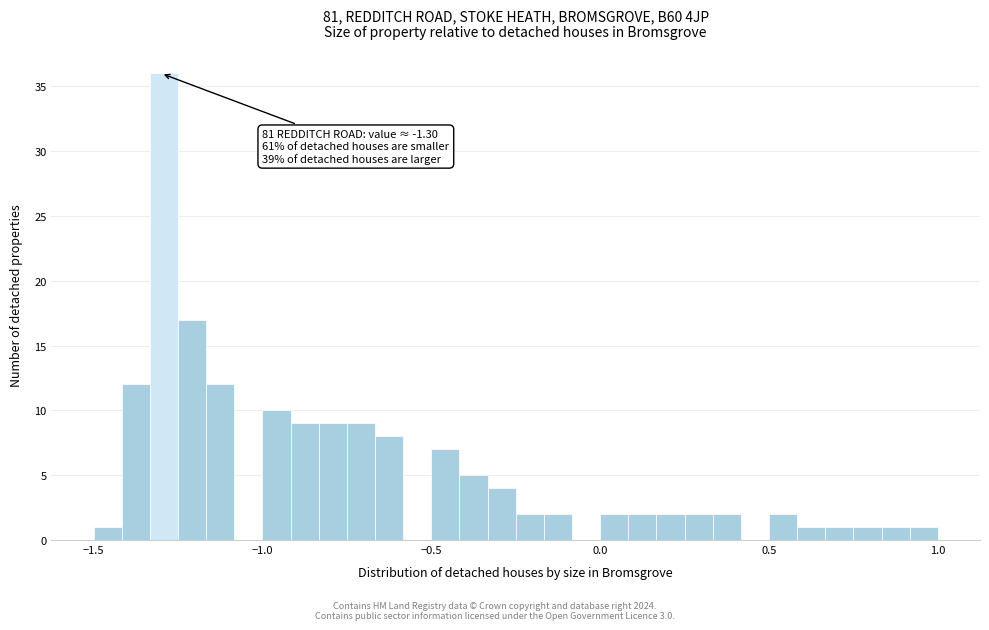

Around what value on the x-axis is the tallest bar? Give the approximate position of its centre, as read against the axis.

-1.30